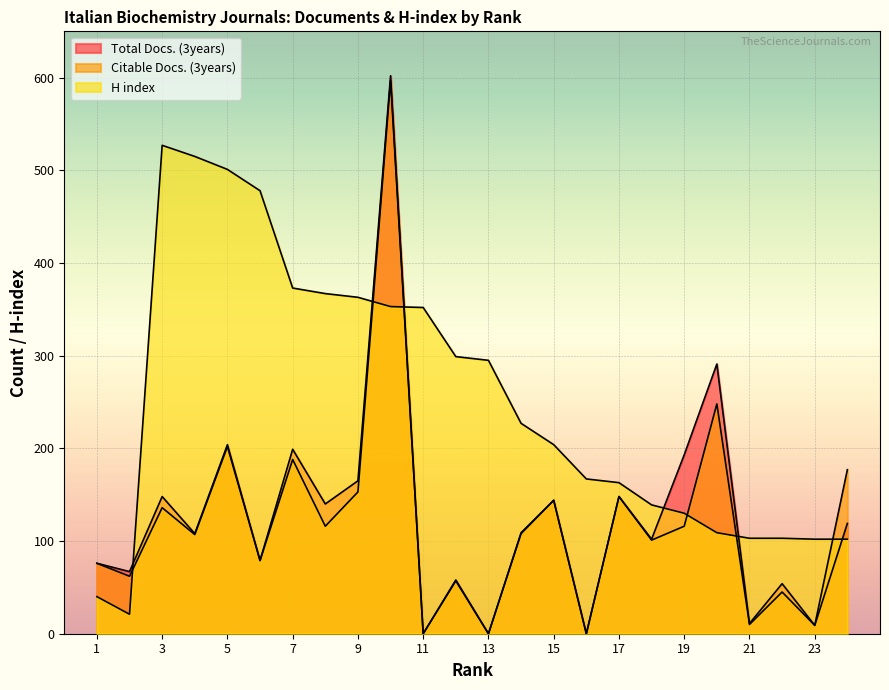

What is the spread (max minus min) of values at 20?

182